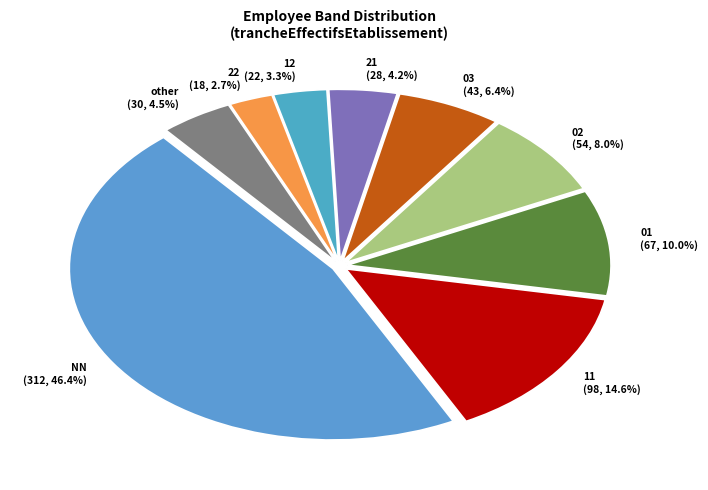

Does other (30, 4.5%) represent more than half of the total?

No